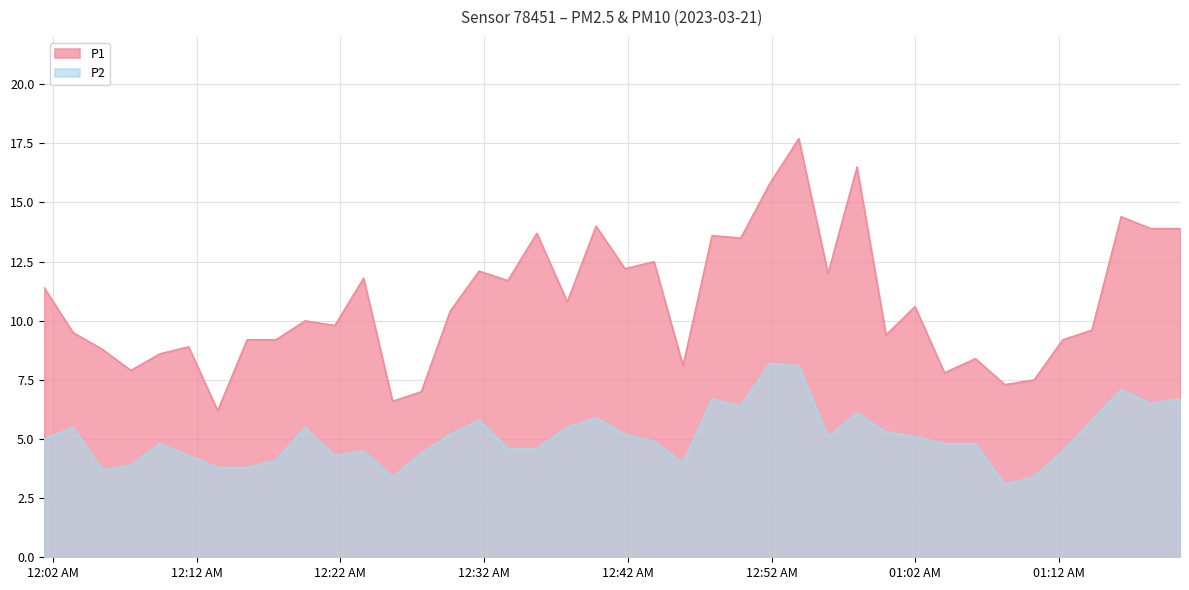

What is the difference between the maximum and minimum values in the P1 series?

11.5